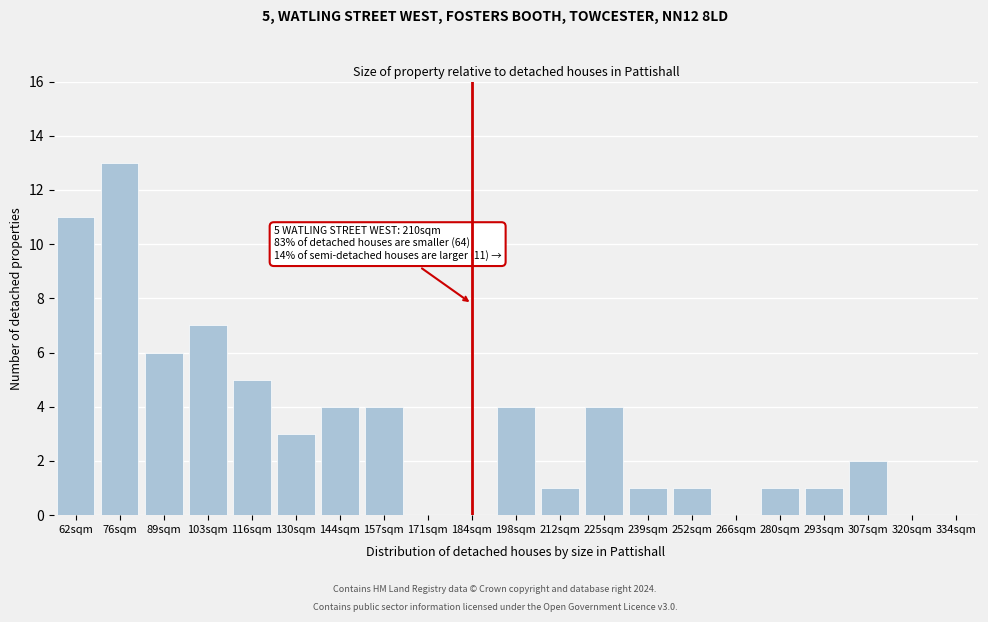

Reading left to right, extract all data points from this chart.

62sqm=11	76sqm=13	89sqm=6	103sqm=7	116sqm=5	130sqm=3	144sqm=4	157sqm=4	171sqm=0	184sqm=0	198sqm=4	212sqm=1	225sqm=4	239sqm=1	252sqm=1	266sqm=0	280sqm=1	293sqm=1	307sqm=2	320sqm=0	334sqm=0